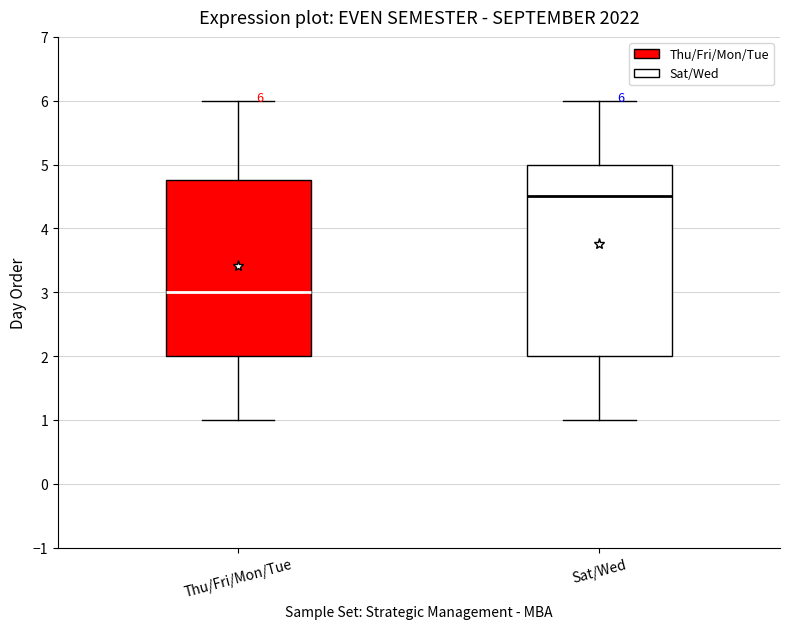

Comparing the boxes themselves (not the whiskers), which one is the tallest?

Sat/Wed